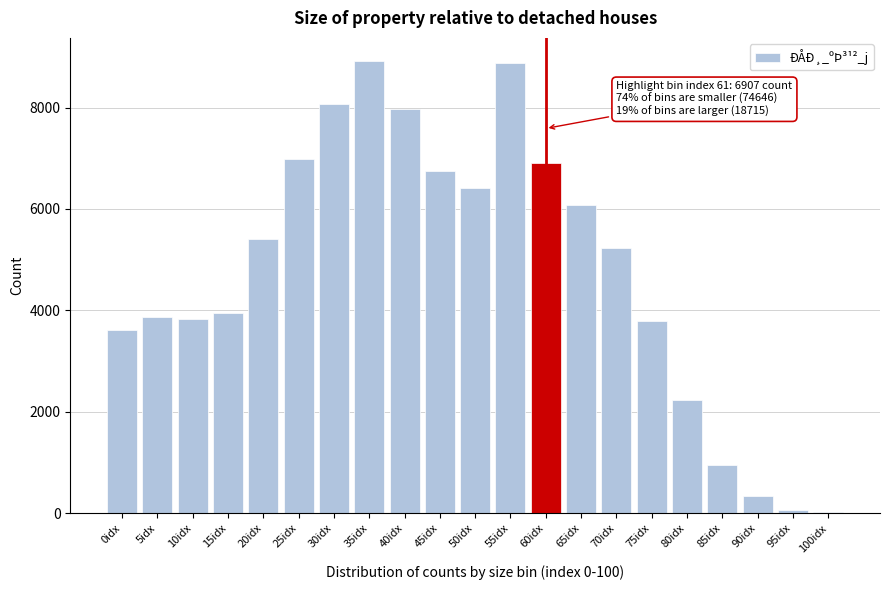

The value at 75idx is 3793. True or false?

True